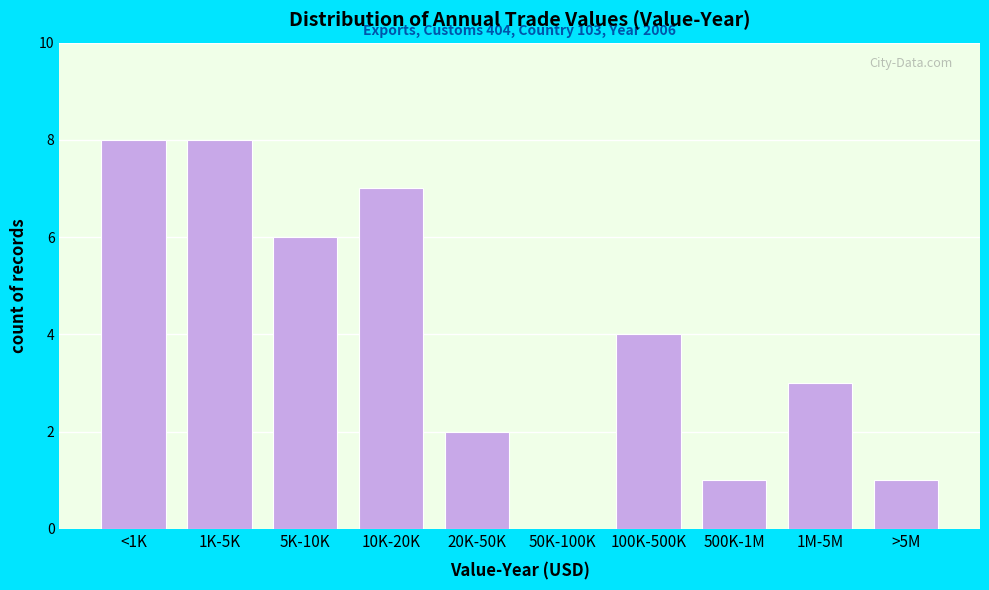

Reading right to left, extract all data points from this chart.

>5M=1	1M-5M=3	500K-1M=1	100K-500K=4	50K-100K=0	20K-50K=2	10K-20K=7	5K-10K=6	1K-5K=8	<1K=8